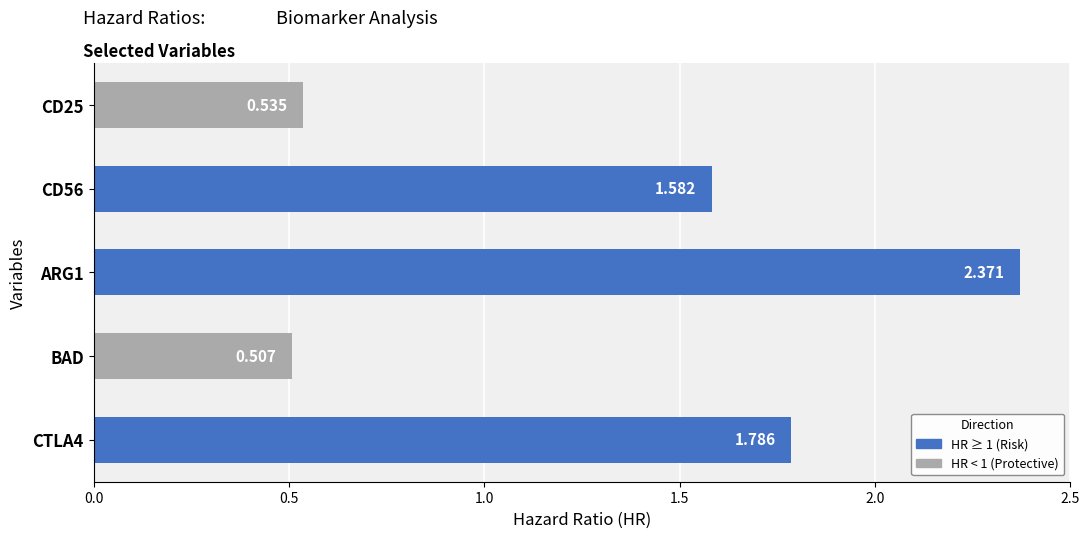

How many data points does each series have?

5